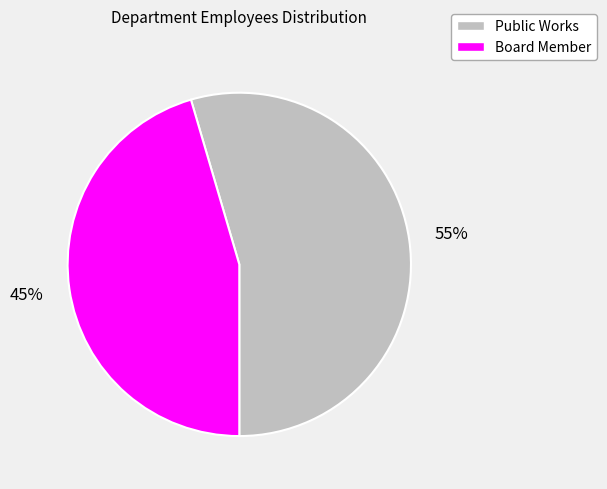

Is the sum of Public Works and Board Member greater than half?

Yes